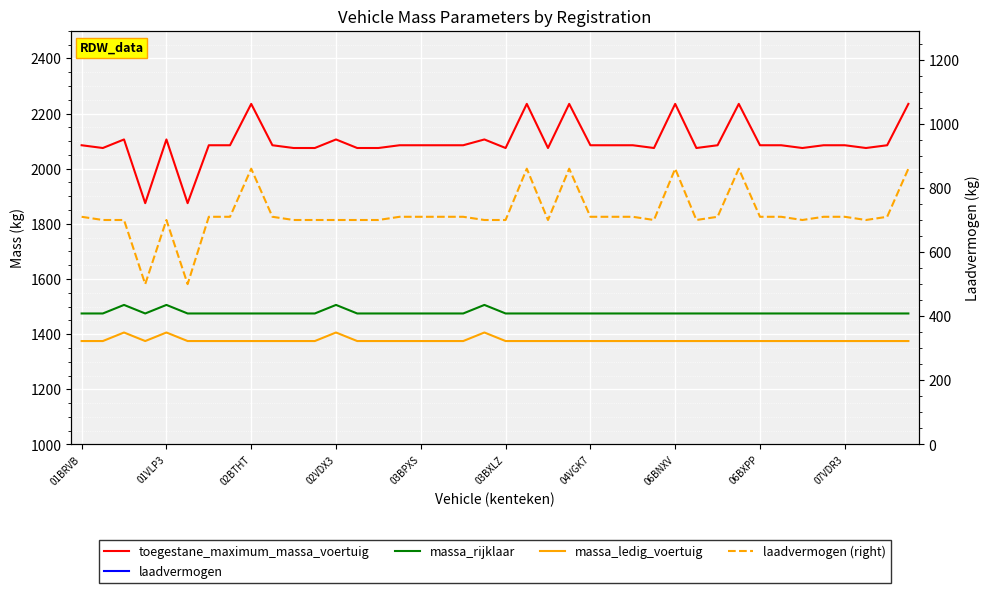

What is the difference between the second highest and minimum values in the laadvermogen_right series?

360